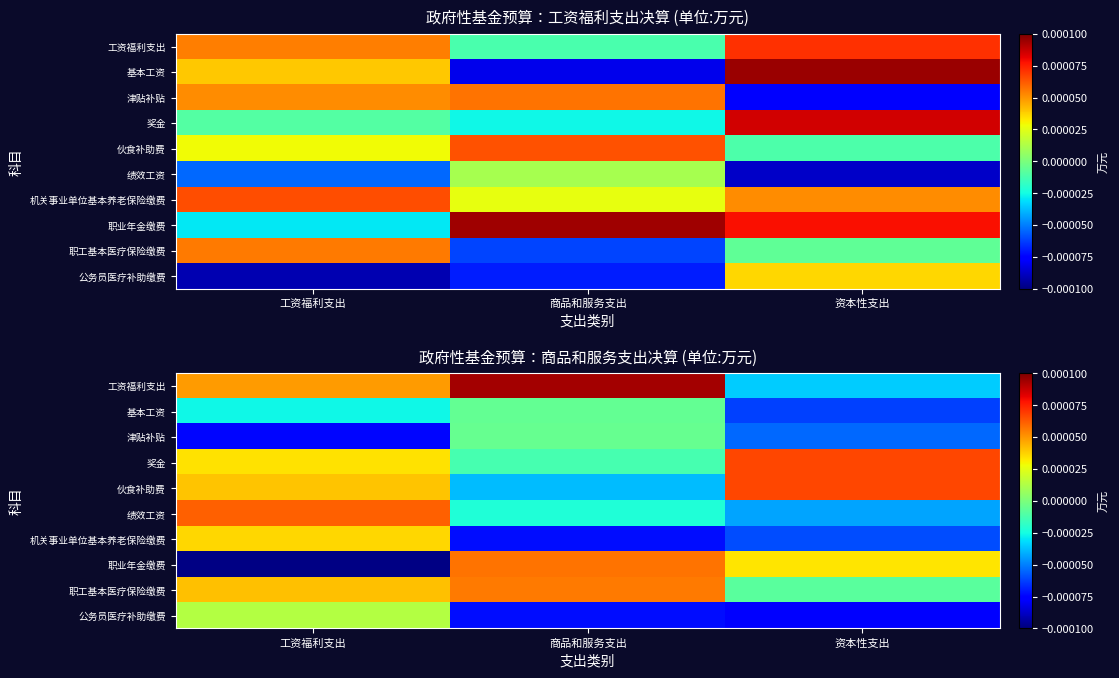

Is the value of 工资福利支出 at 工资福利支出 greater than the value of 绩效工资 at 工资福利支出?

No